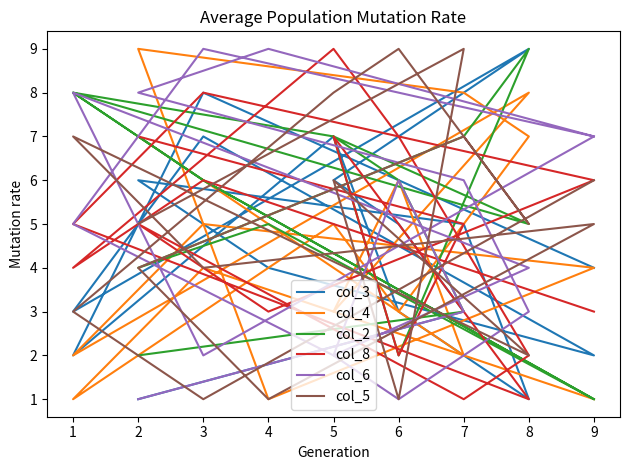

What is the value of the col_4 point at the 3rd from the left?

6